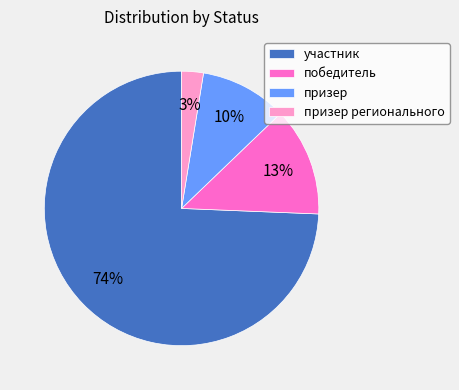

Do участник and призер регионального together represent more than half of the pie?

Yes